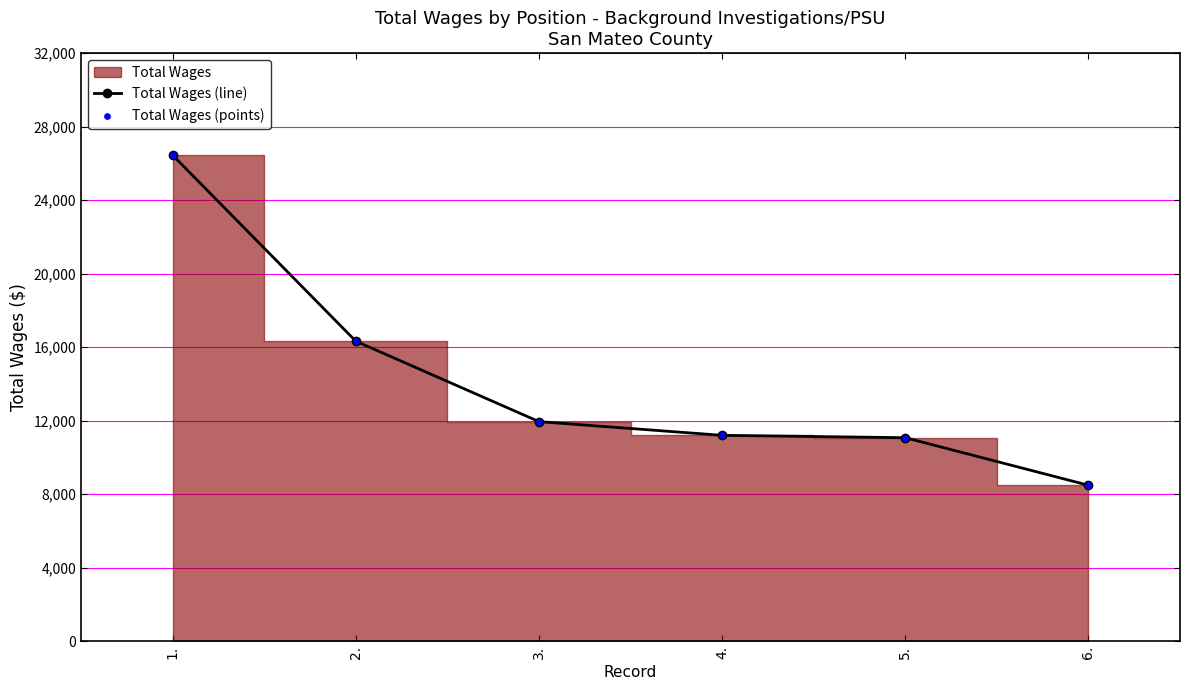

Which series has the largest Y range (max minus min)?

Total Wages (line)